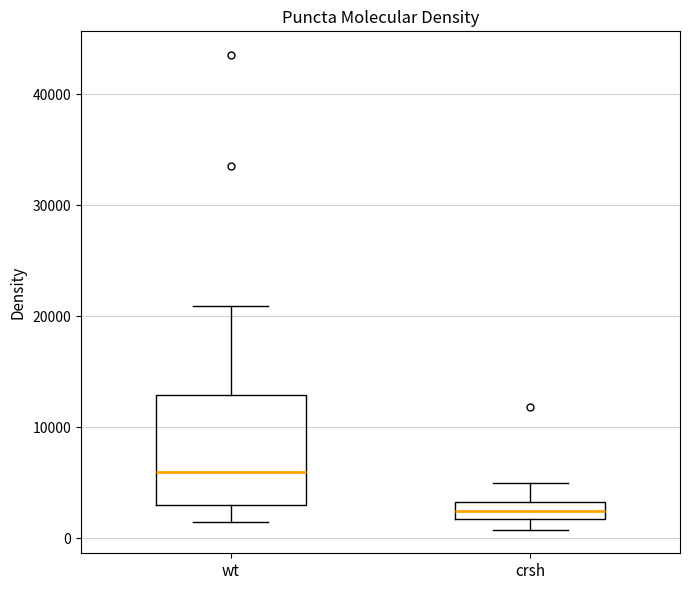

Which box's median line is the highest?

wt